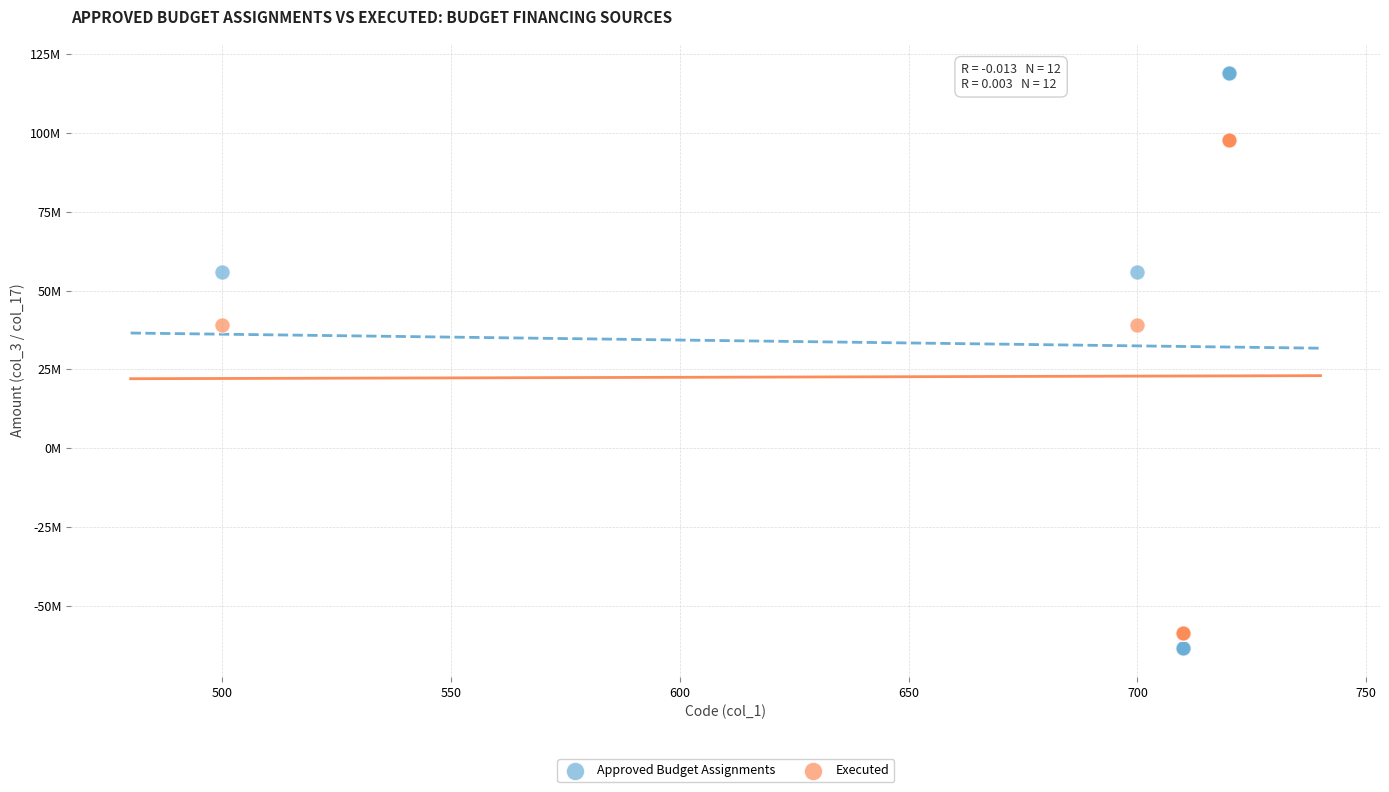

What are all the series names shown in the legend?

Approved Budget Assignments, Executed